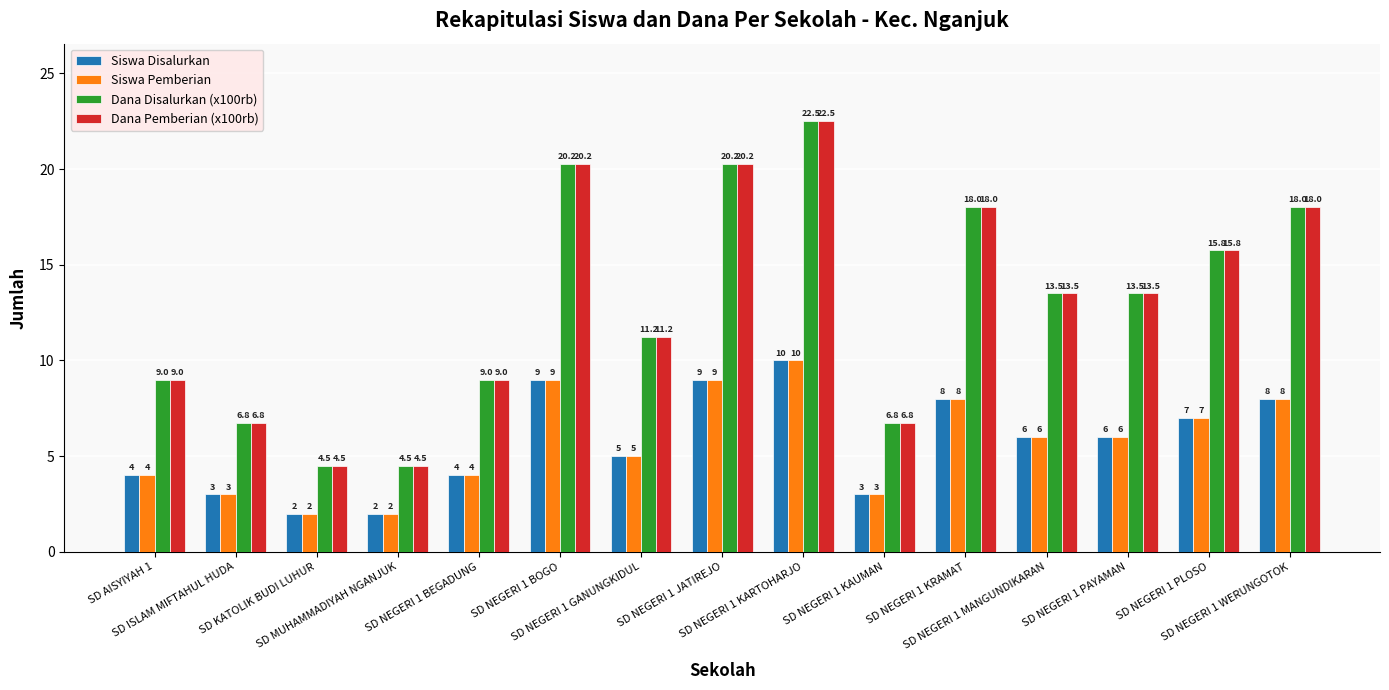

Count the Siswa Disalurkan values in the range 3 to 8.

10